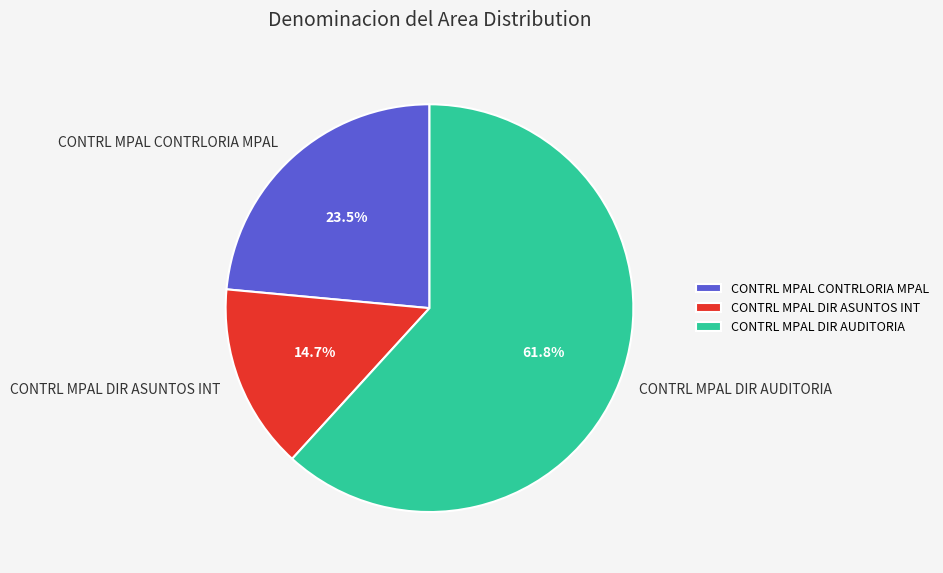

What is the ratio of the value at CONTRL MPAL DIR AUDITORIA to the value at CONTRL MPAL CONTRLORIA MPAL?

2.6